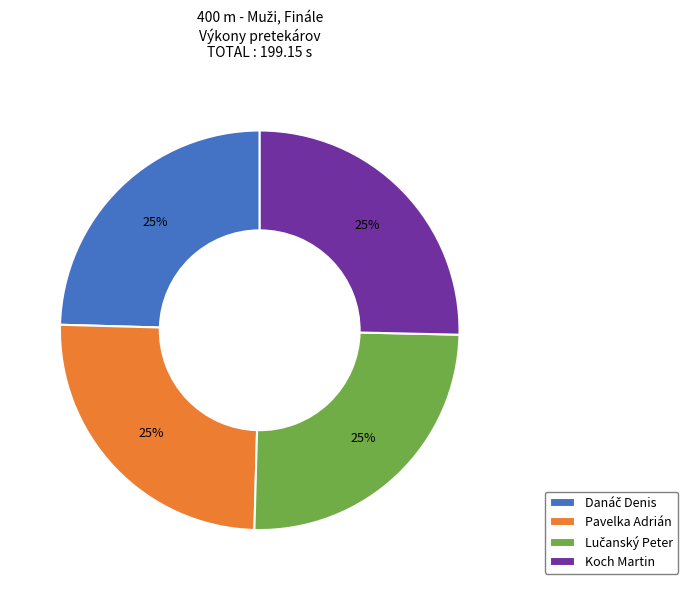

To the nearest percent, what portion does Koch Martin represent?

25%